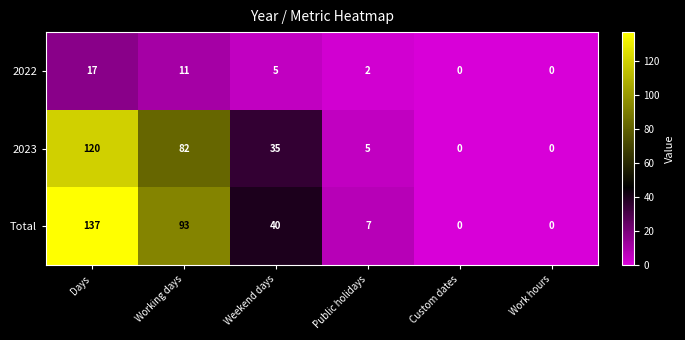

What is the sum of all 2023 values?

242